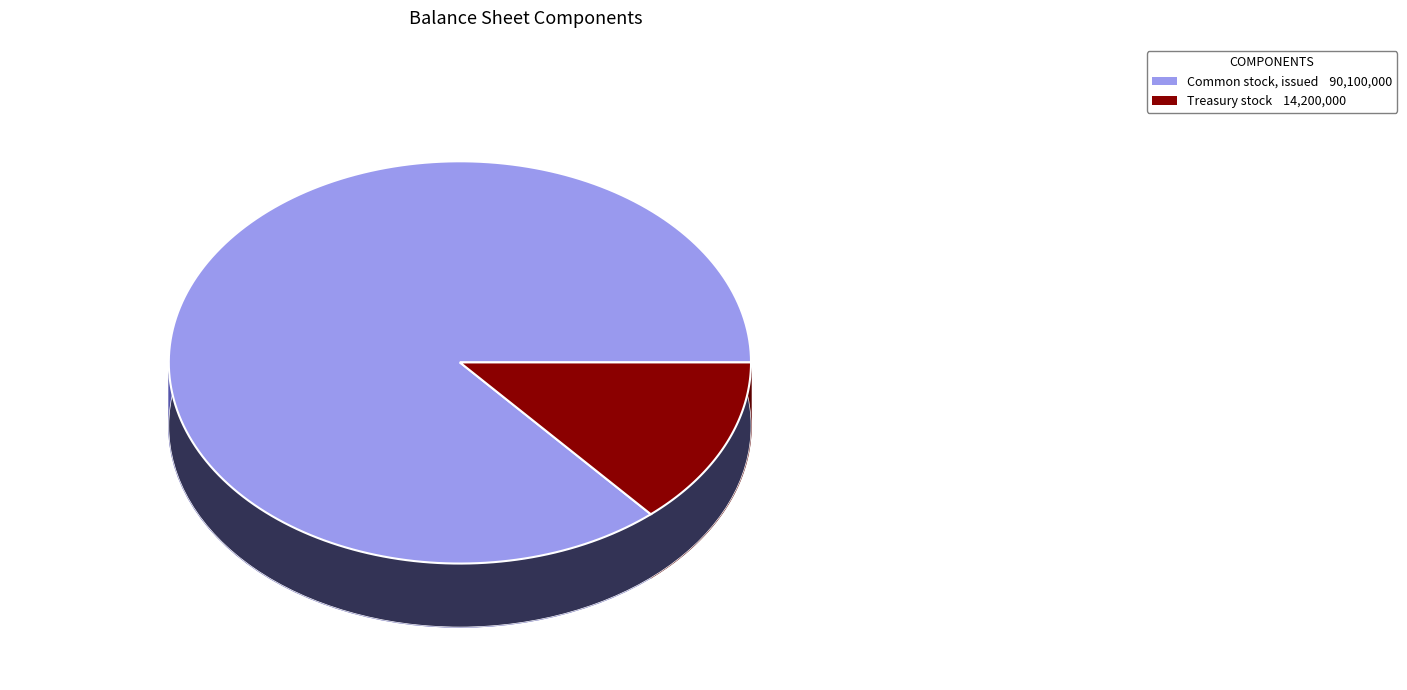

What percentage is NOT represented by Treasury stock (in shares)?

86.4%